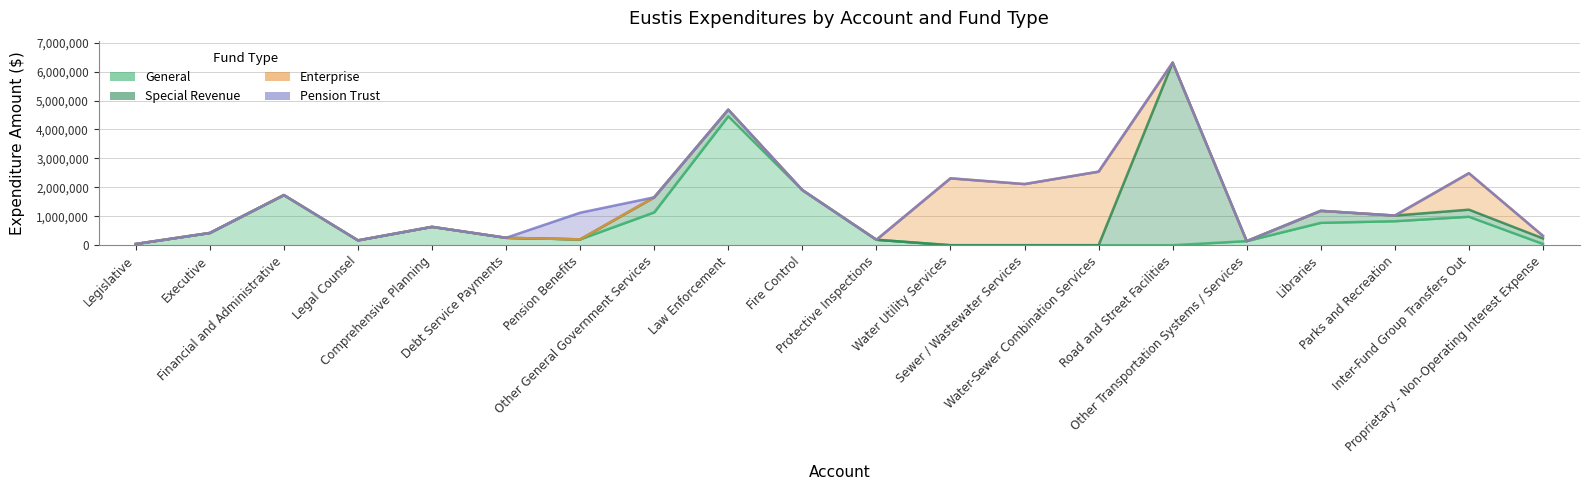

Between Parks and Recreation and Proprietary - Non-Operating Interest Expense, which is larger?

Parks and Recreation